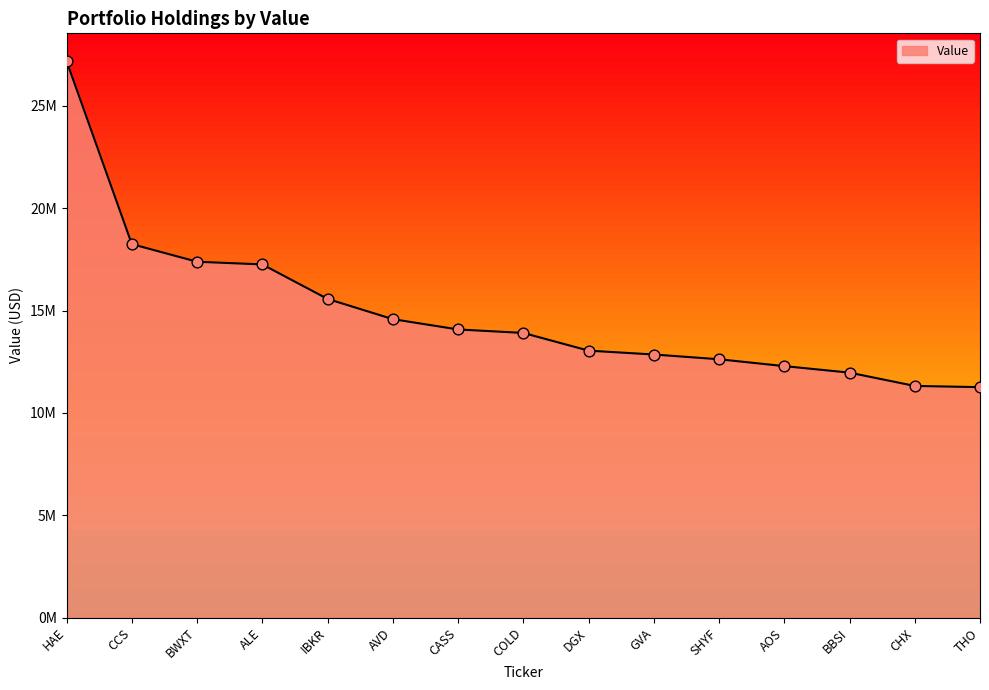

Which has a higher value, THO or CHX?

CHX